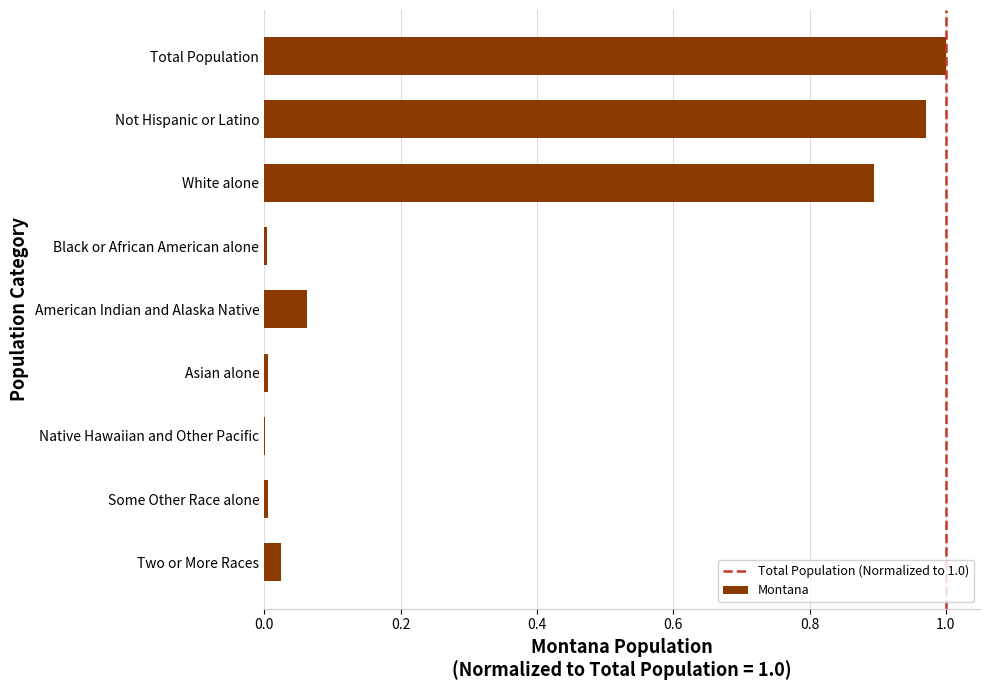

What is the sum of all values?

3.0